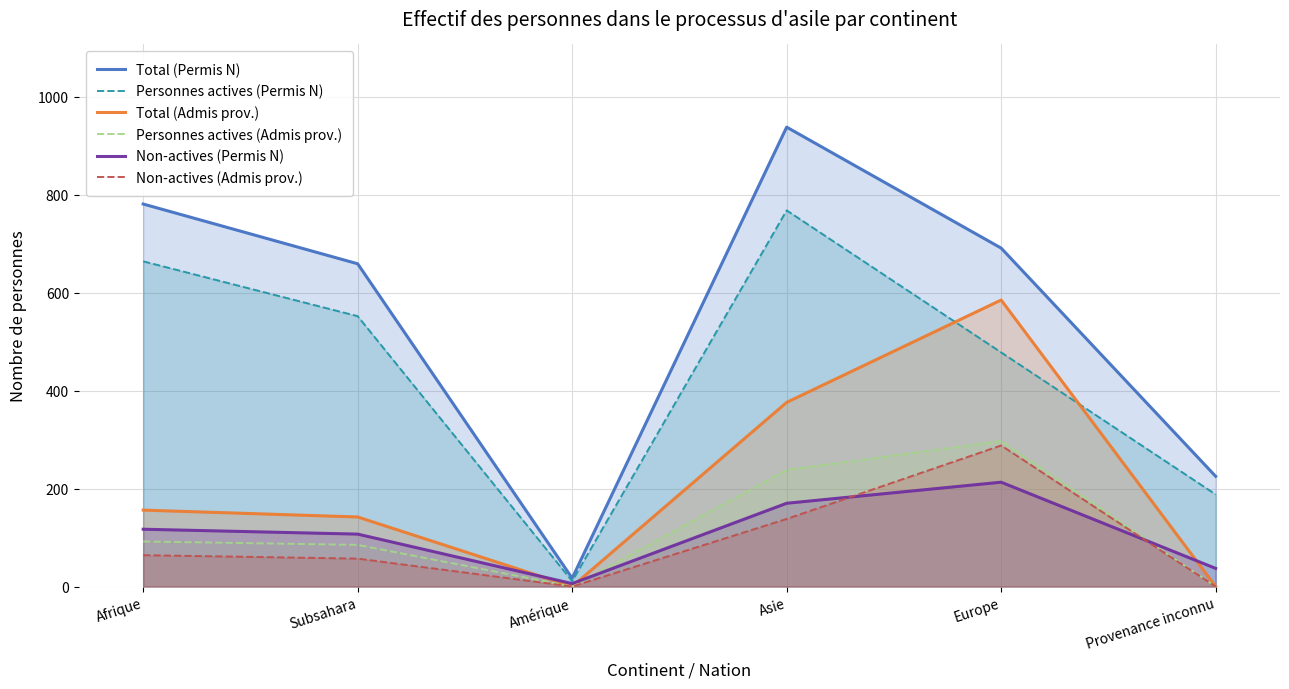

At which category does Total (Admis prov.) reach its first local peak?

Europe